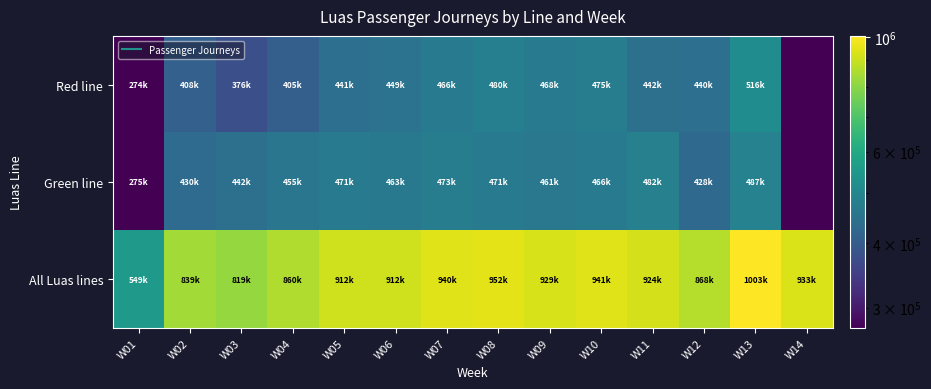

Reading right to left, list all the values displayed in this chart.

Red line: W14=1	W13=516298	W12=440137	W11=442796	W10=475467	W09=468299	W08=480974	W07=466795	W06=449398	W05=441197	W04=405224	W03=376785	W02=408199	W01=274139
Green line: W14=1	W13=487573	W12=428068	W11=482201	W10=466451	W09=461093	W08=471317	W07=473682	W06=463215	W05=471598	W04=455521	W03=442574	W02=430823	W01=275394
All Luas lines: W14=933575	W13=1003871	W12=868205	W11=924998	W10=941919	W09=929391	W08=952291	W07=940476	W06=912612	W05=912795	W04=860745	W03=819359	W02=839022	W01=549533